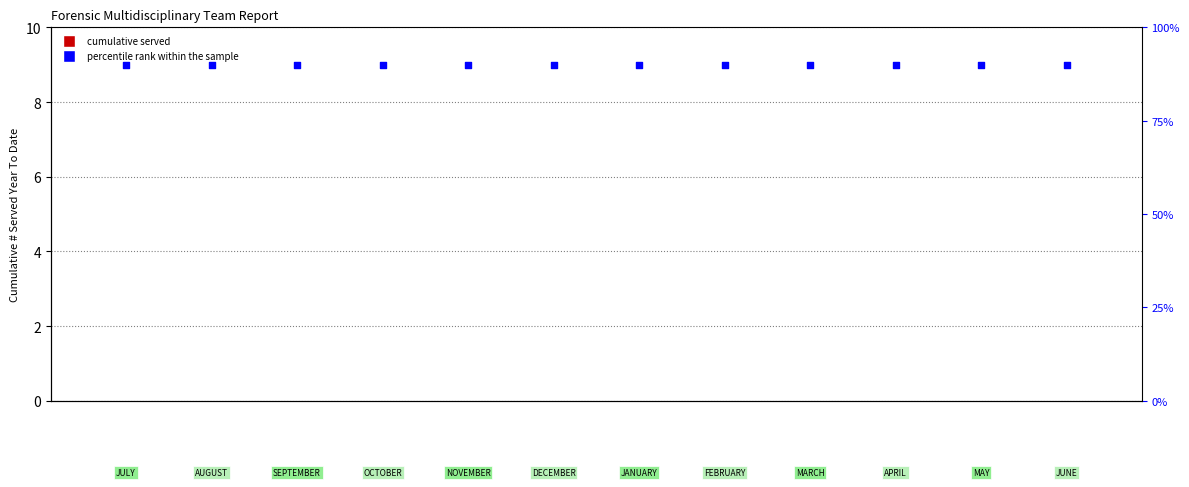

Which series reaches the minimum Y coordinate?

Cumulative # Served Year To Date